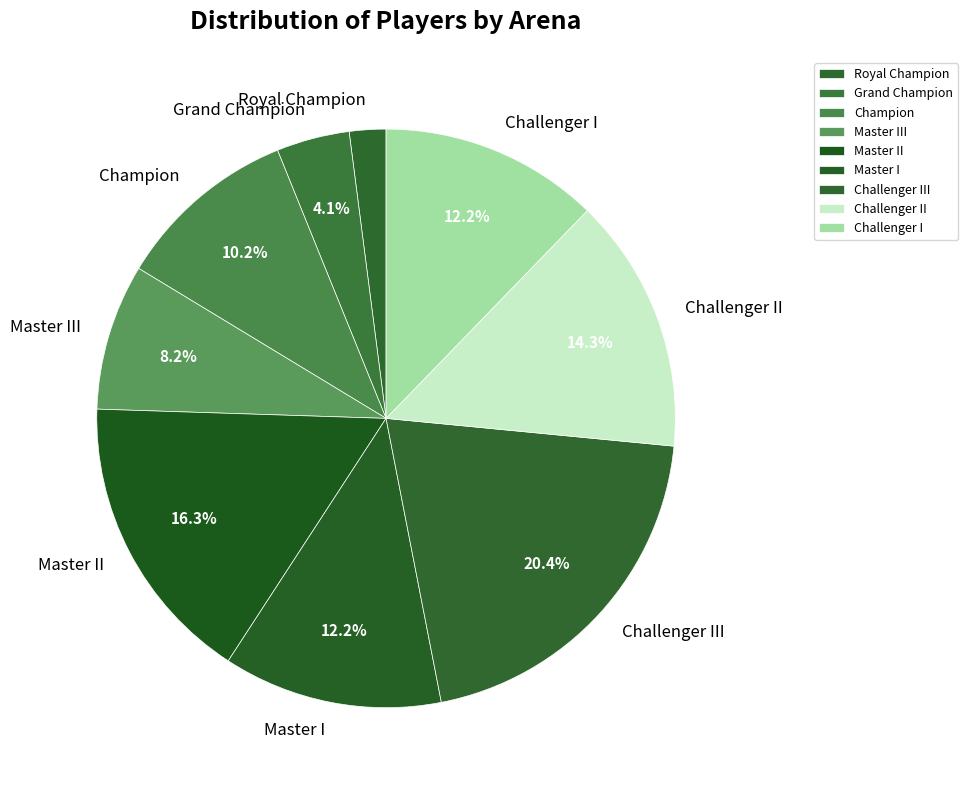

Which slice is the smallest?

Royal Champion